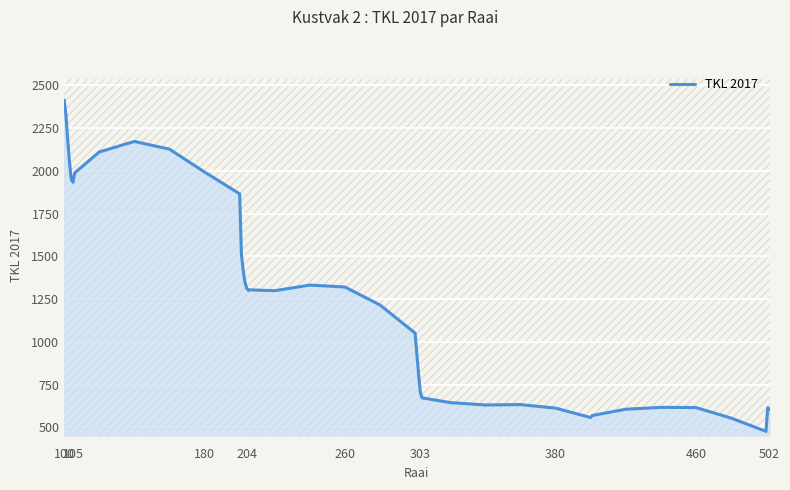

The TKL 2017 series shows 2347.4 at 204. True or false?

False